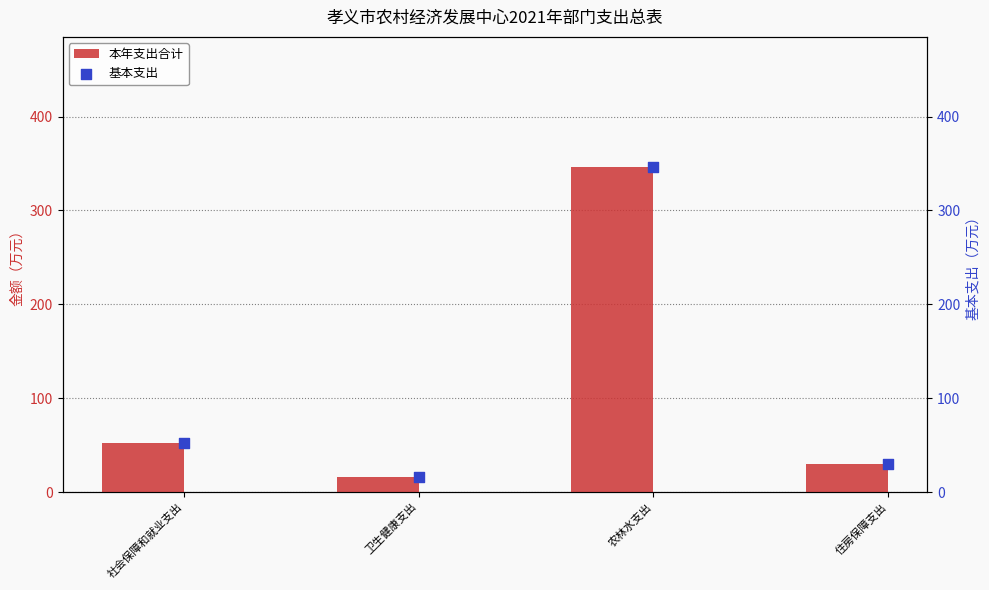

Is the value of 本年支出合计 at 社会保障和就业支出 greater than the value of 基本支出 at 农林水支出?

No